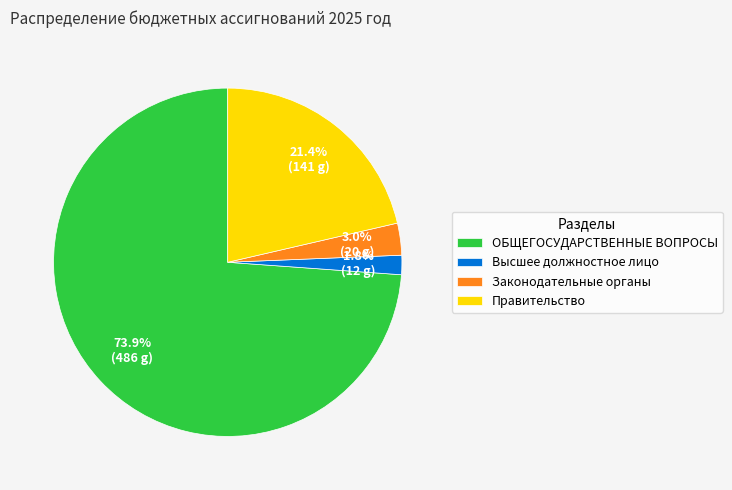

Between Высшее должностное лицо and Законодательные органы, which is larger?

Законодательные органы